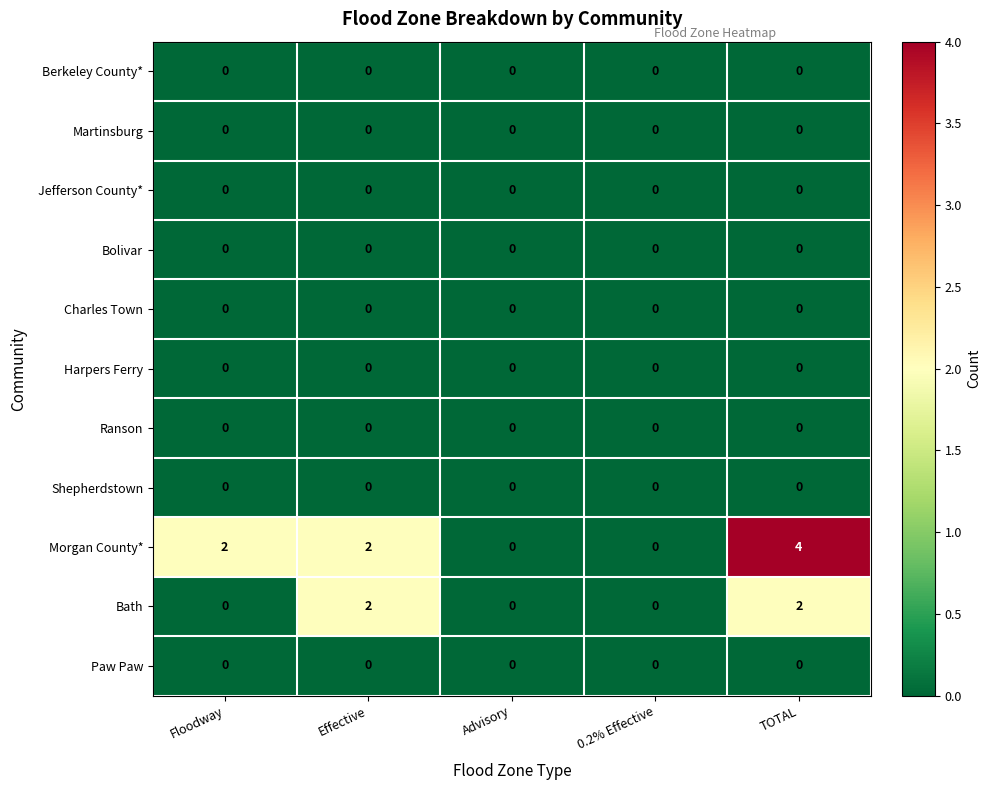

Between Floodway and Effective, which series saw the biggest shift?

Bath